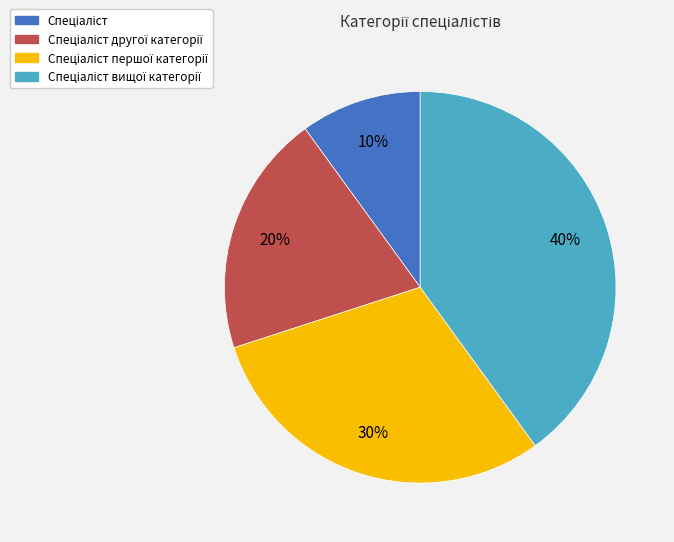

Is there any slice that represents more than half of the pie?

No